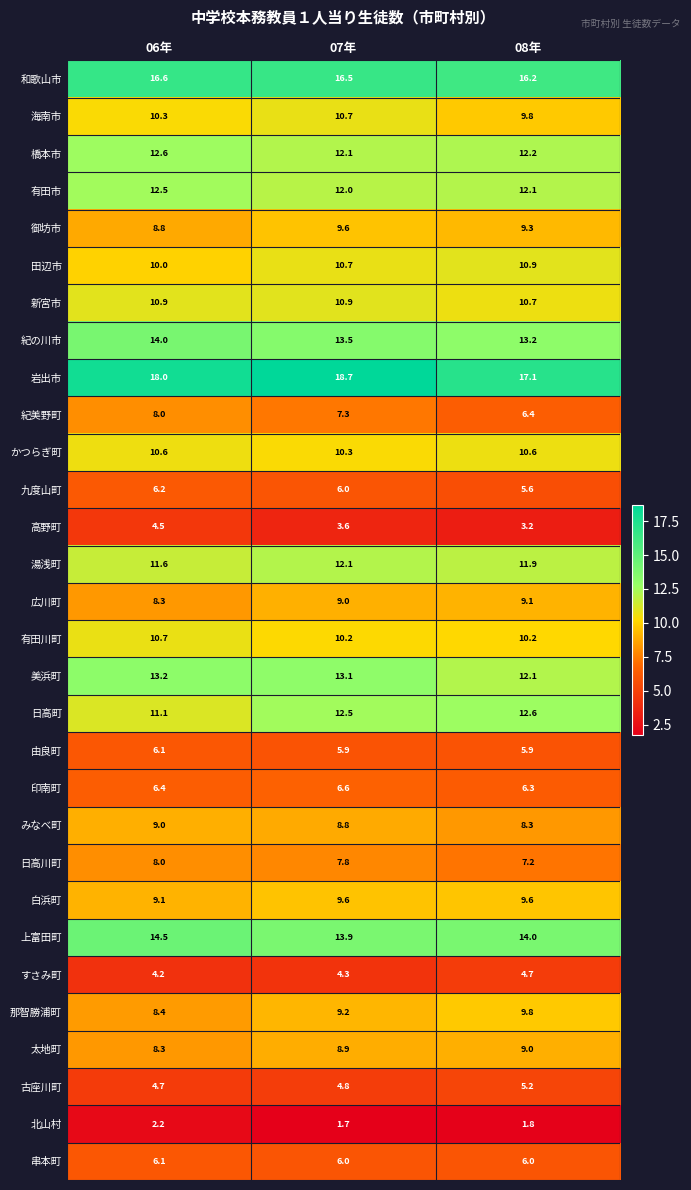

What is the sum of the 那智勝浦町 values at 08年 and 06年?

18.2